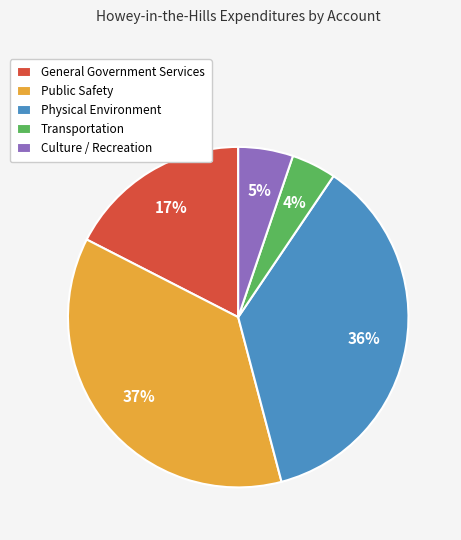

Count the number of slices in the pie.

5